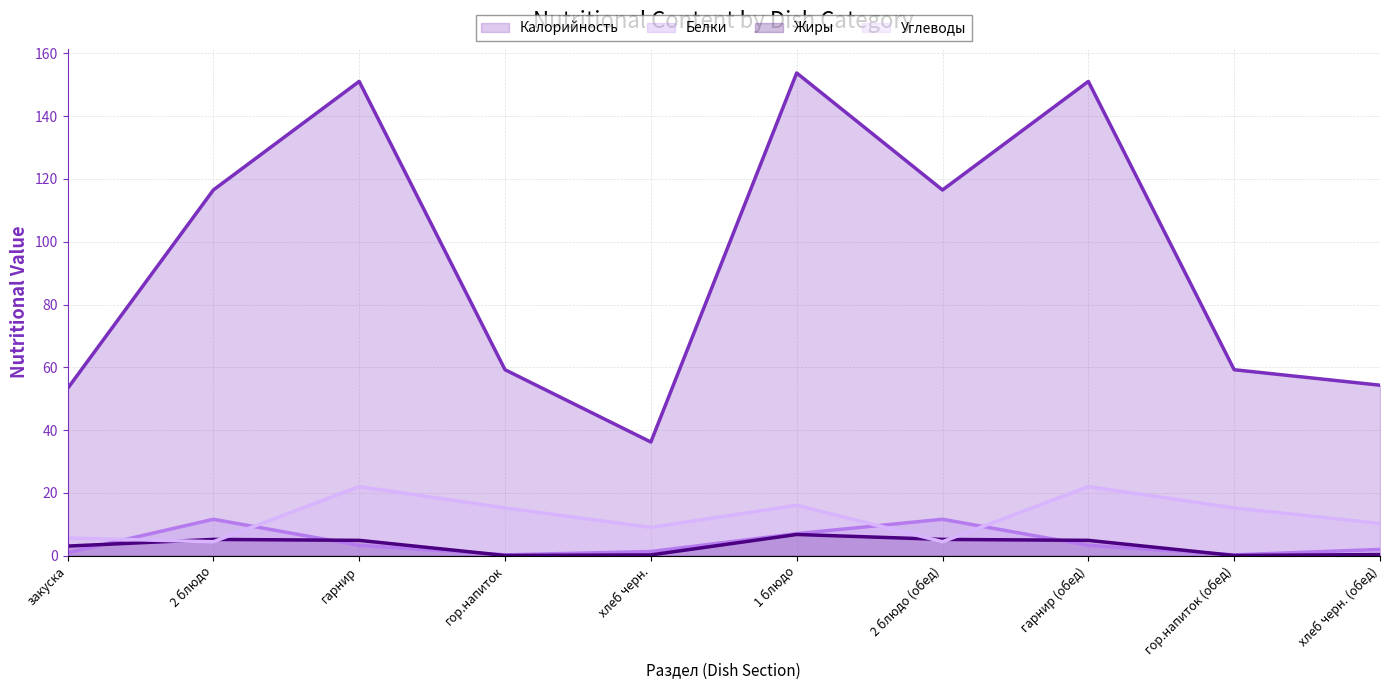

The value of Жиры (line) at 2 блюдо is 5.2. True or false?

True